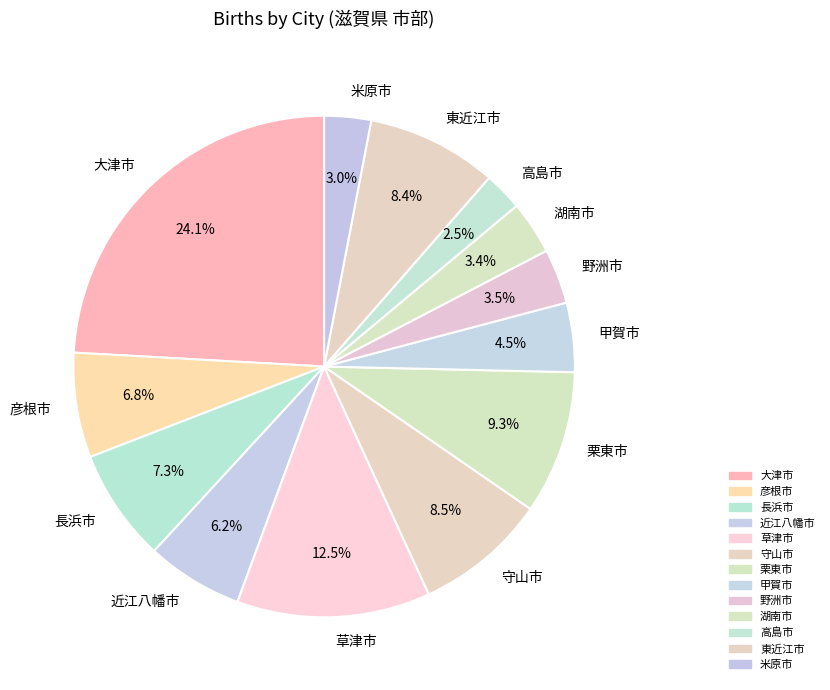

Is the sum of 野洲市 and 近江八幡市 greater than half?

No